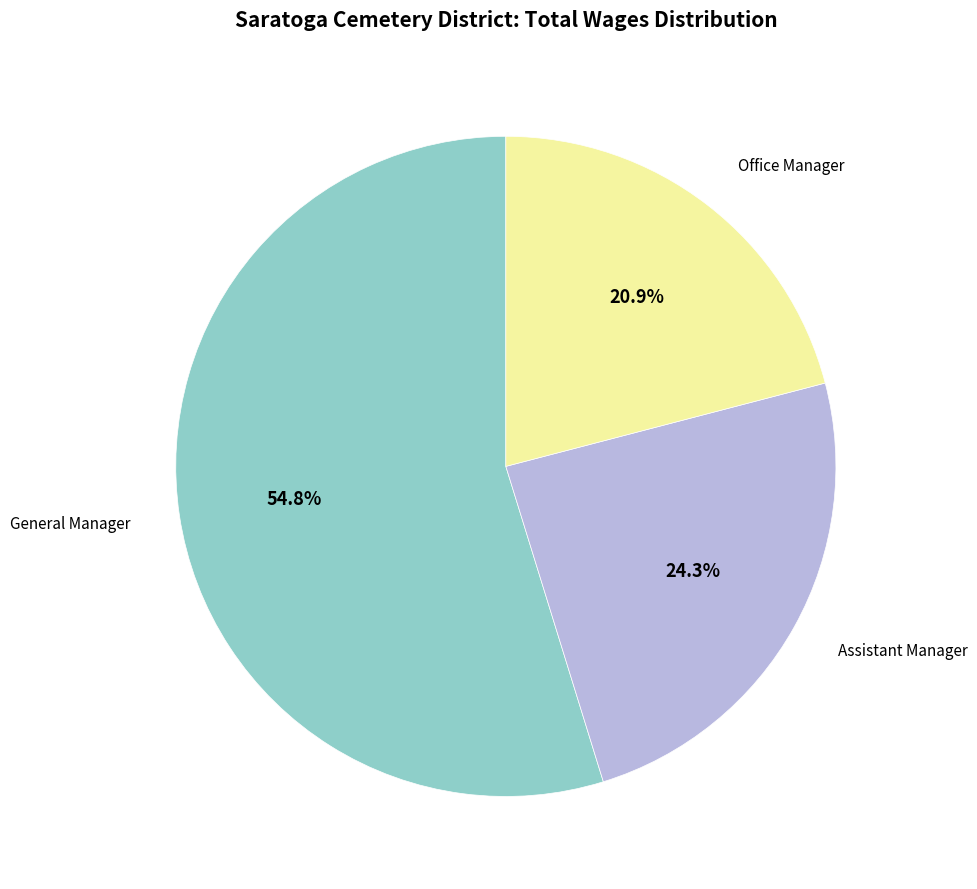

Is there a majority slice in this chart?

Yes